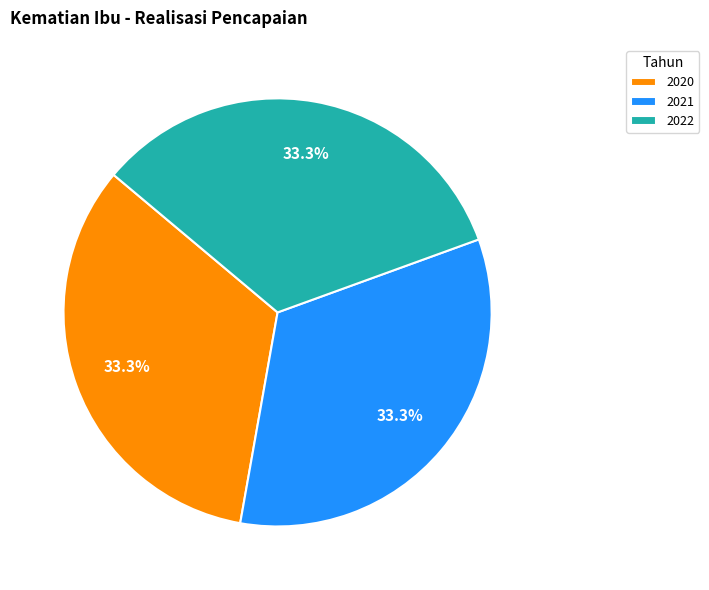

To the nearest percent, what is the combined percentage of 2021 and 2022?

67%